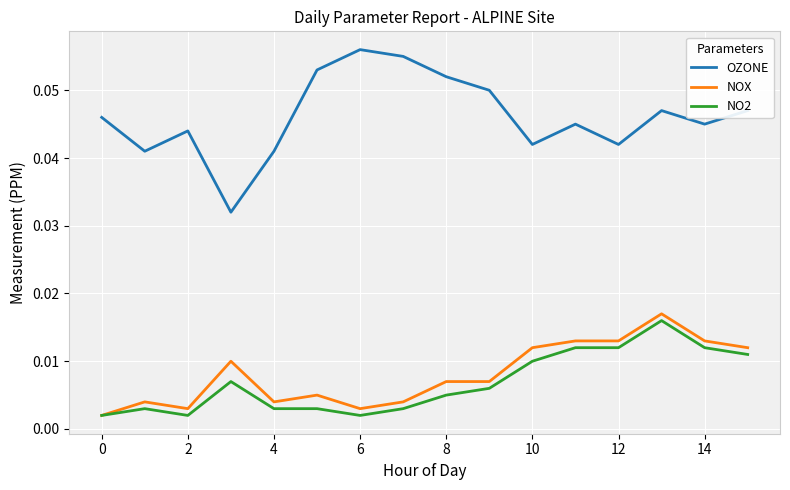

Which series has the largest total across all categories?

OZONE